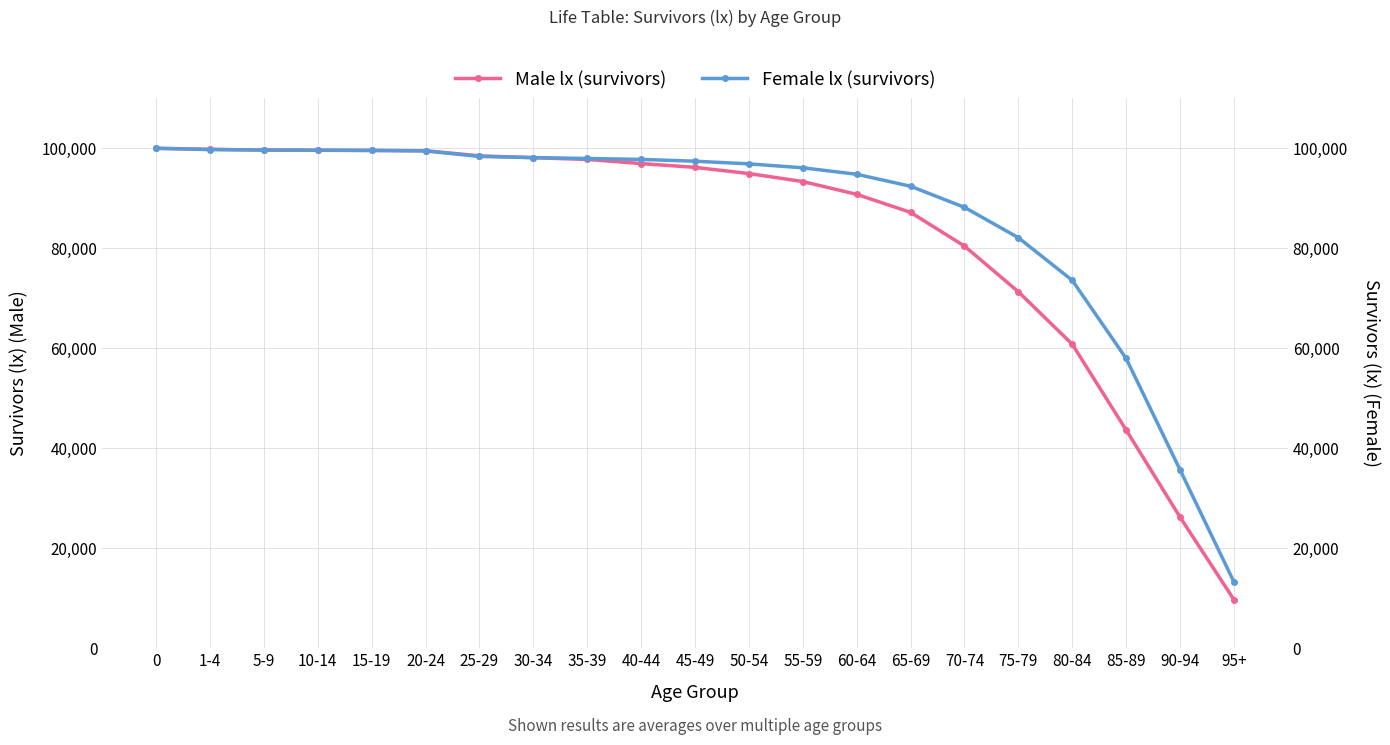

Which series changed the most between 5-9 and 50-54?

Male lx (survivors)